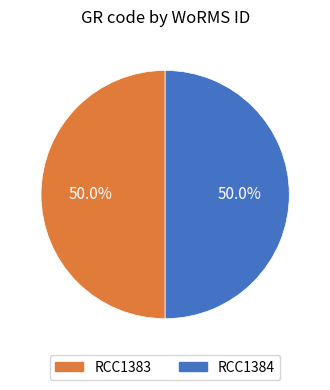

To the nearest percent, what is the combined percentage of RCC1383 and RCC1384?

100%